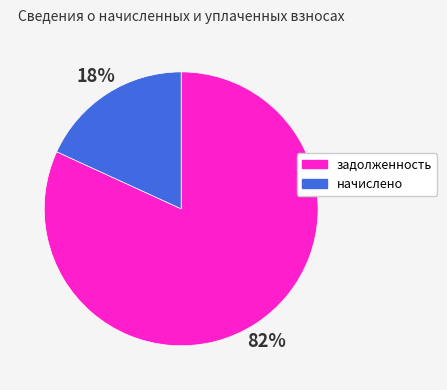

The начислено slice represents 26% of the pie. True or false?

False